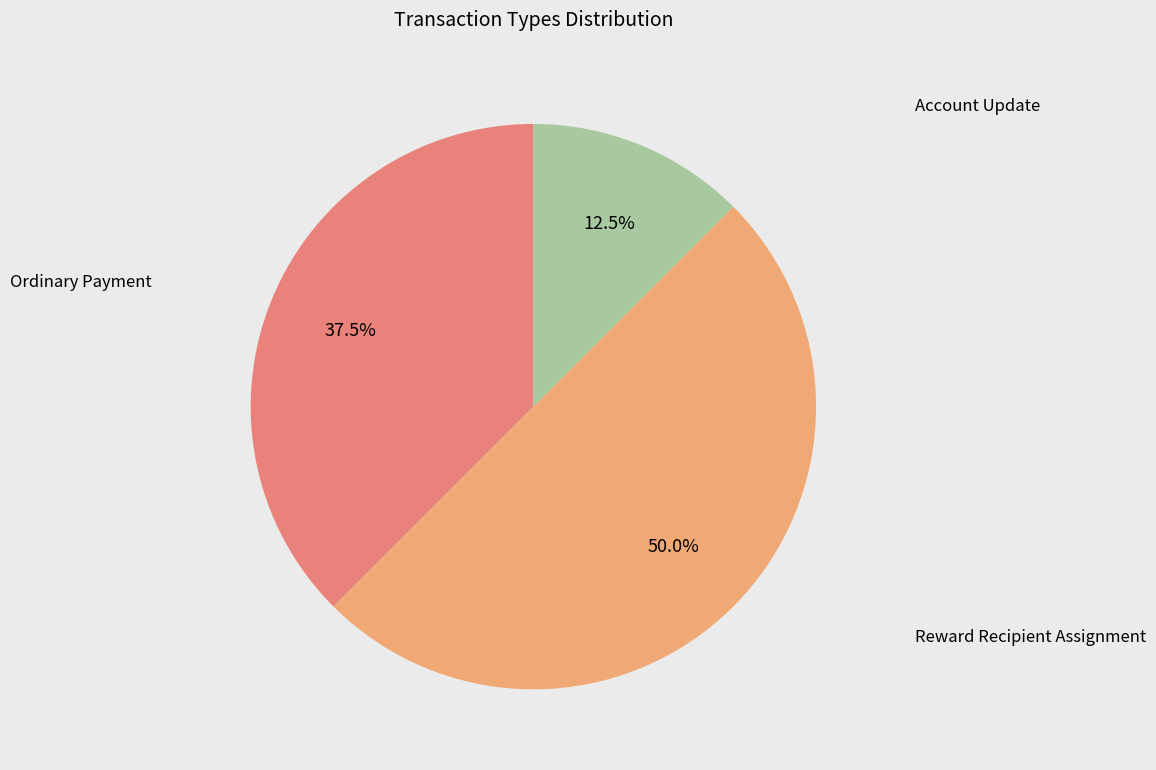

Rank the categories by value from lowest to highest.

Account Update, Ordinary Payment, Reward Recipient Assignment